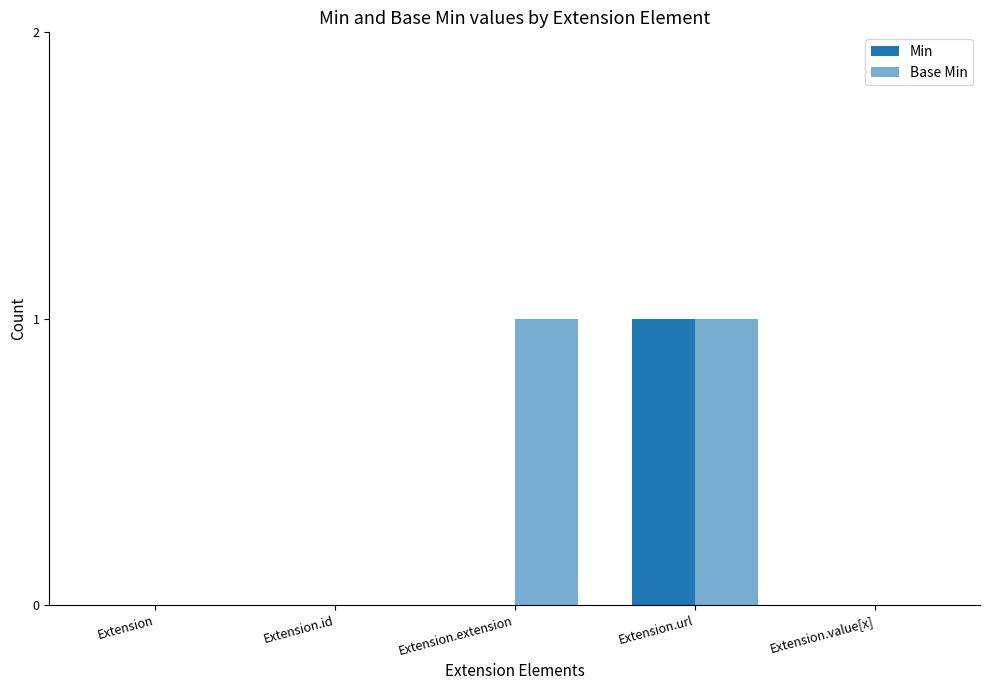

What is the sum of all Min values?

1